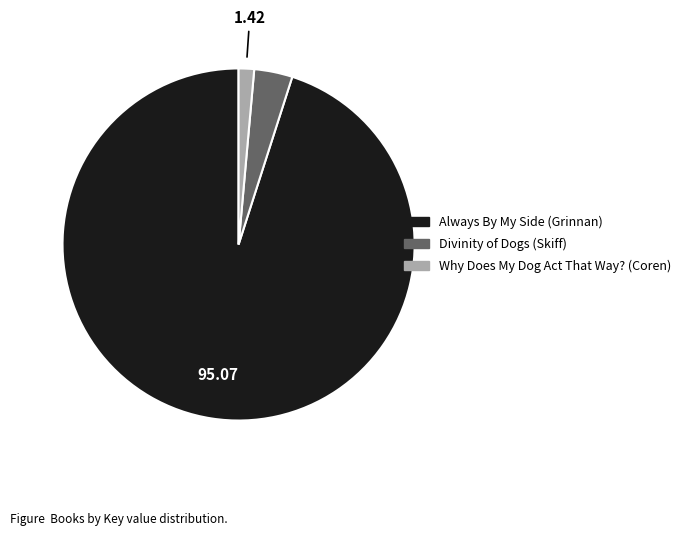

Count the number of slices in the pie.

3